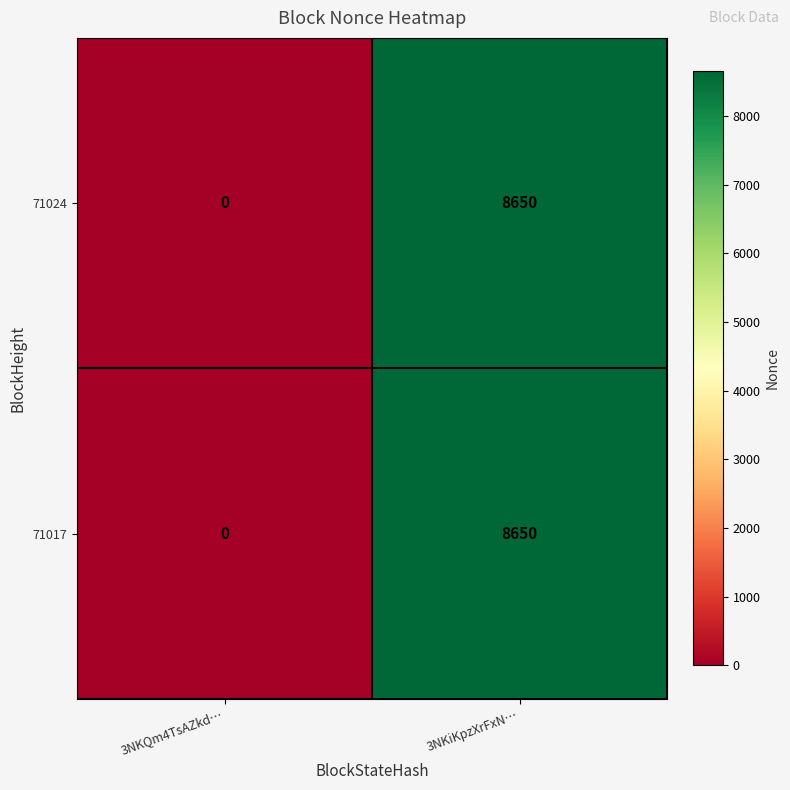

What is the average value of the 71024 series?

4325